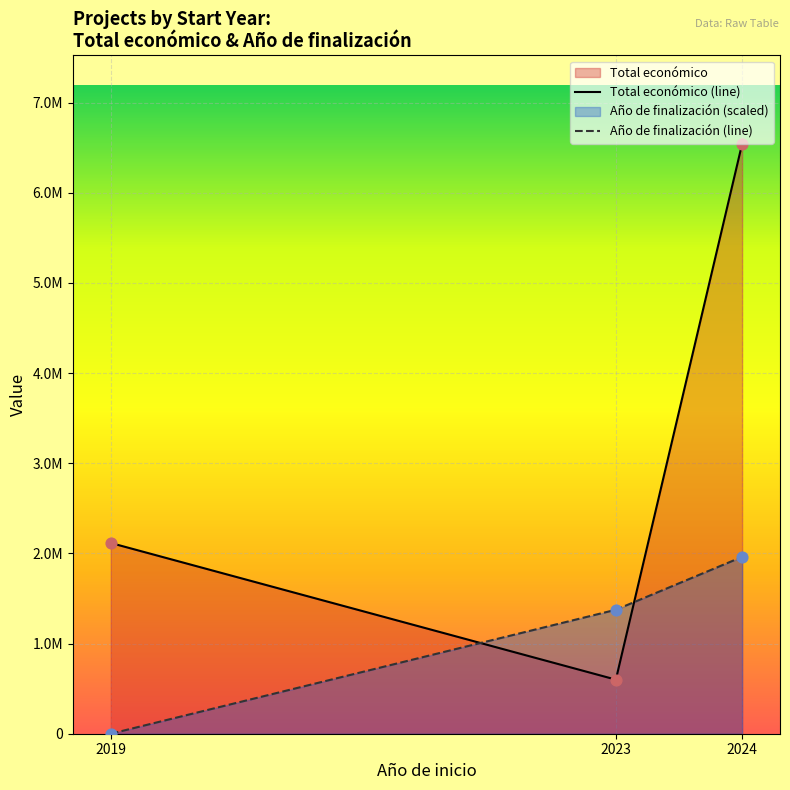

Which series contains the lowest Y value?

Año de finalización (line)